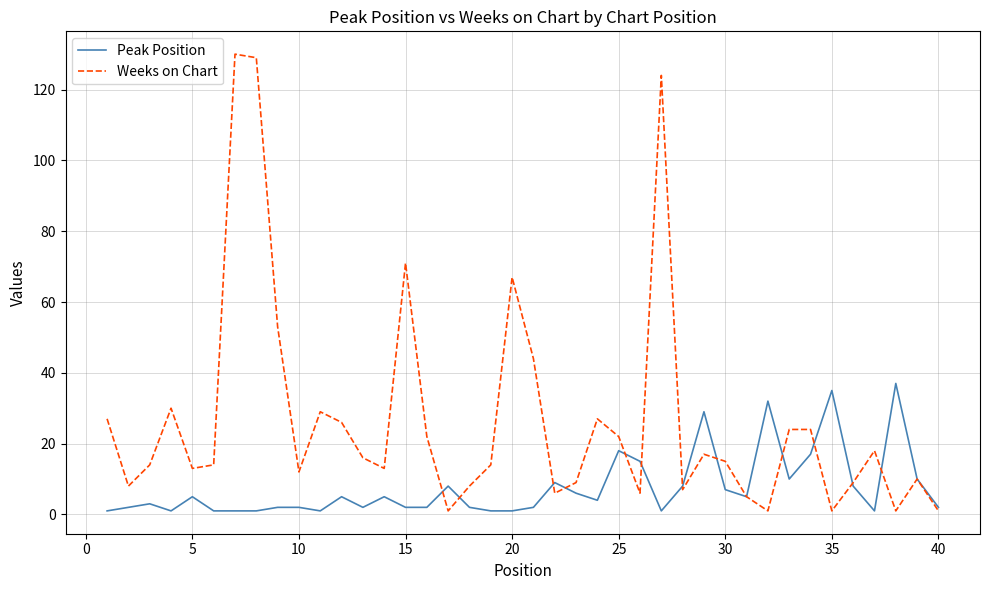

What is the sum of all Peak Position values?

304